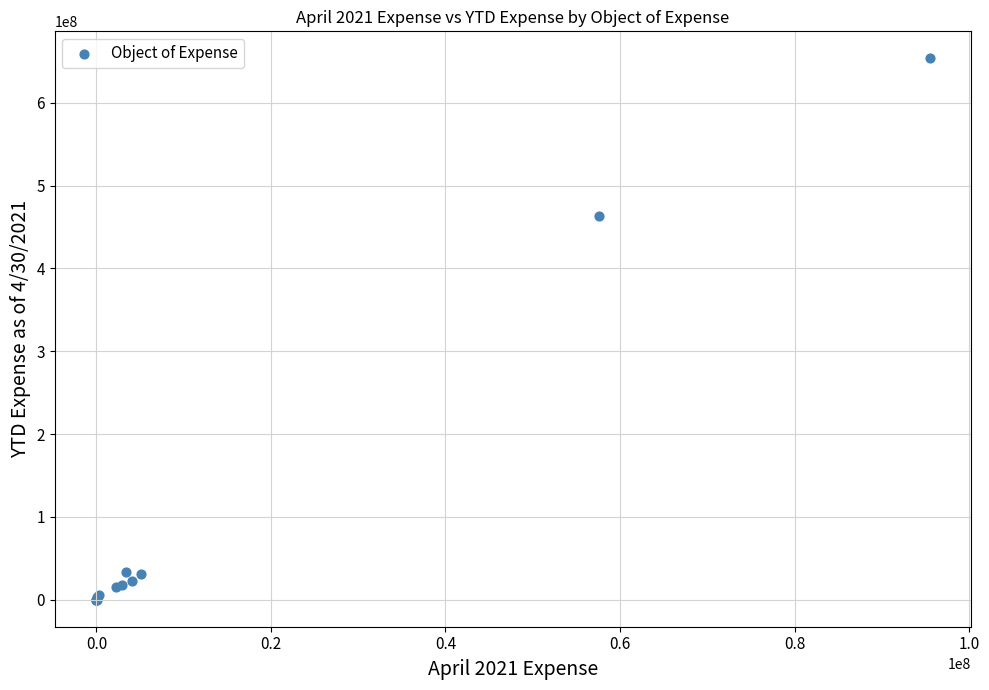

What Y value in the scatter plot is closest to 326835334?

463262463.4